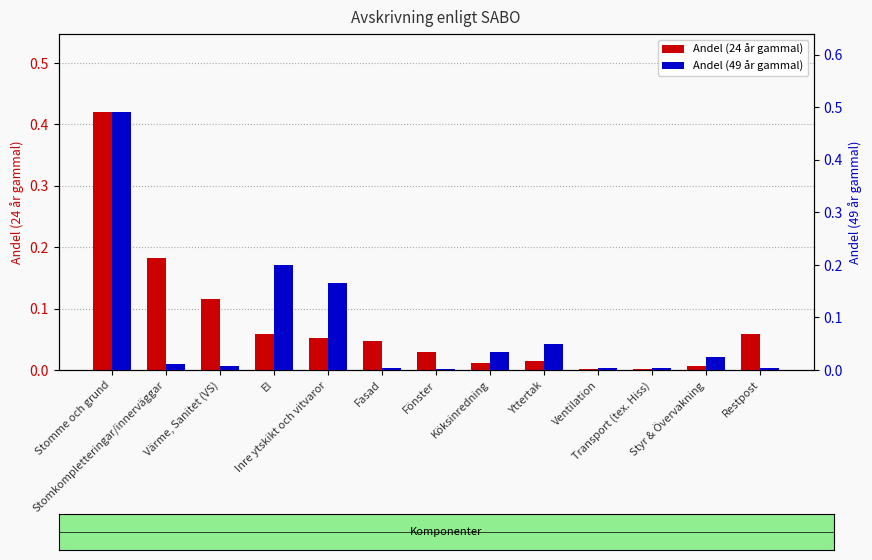

What is the label of the 7th bar from the right?

Fönster